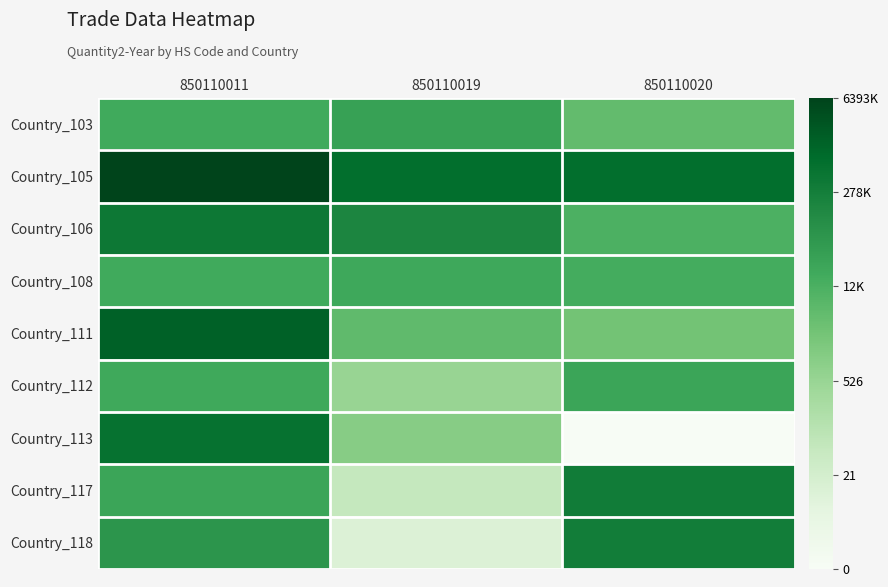

Reading left to right, extract all data points from this chart.

Country_103: 850110011=9.8	850110019=10.4	850110020=8.5
Country_105: 850110011=15.7	850110019=13.6	850110020=13.5
Country_106: 850110011=12.9	850110019=12.1	850110020=9.3
Country_108: 850110011=9.8	850110019=9.9	850110020=9.6
Country_111: 850110011=14.2	850110019=8.6	850110020=7.9
Country_112: 850110011=9.9	850110019=6.3	850110020=10.2
Country_113: 850110011=13.3	850110019=7.0	850110020=0.0
Country_117: 850110011=10.1	850110019=4.0	850110020=12.7
Country_118: 850110011=11.1	850110019=2.6	850110020=12.7